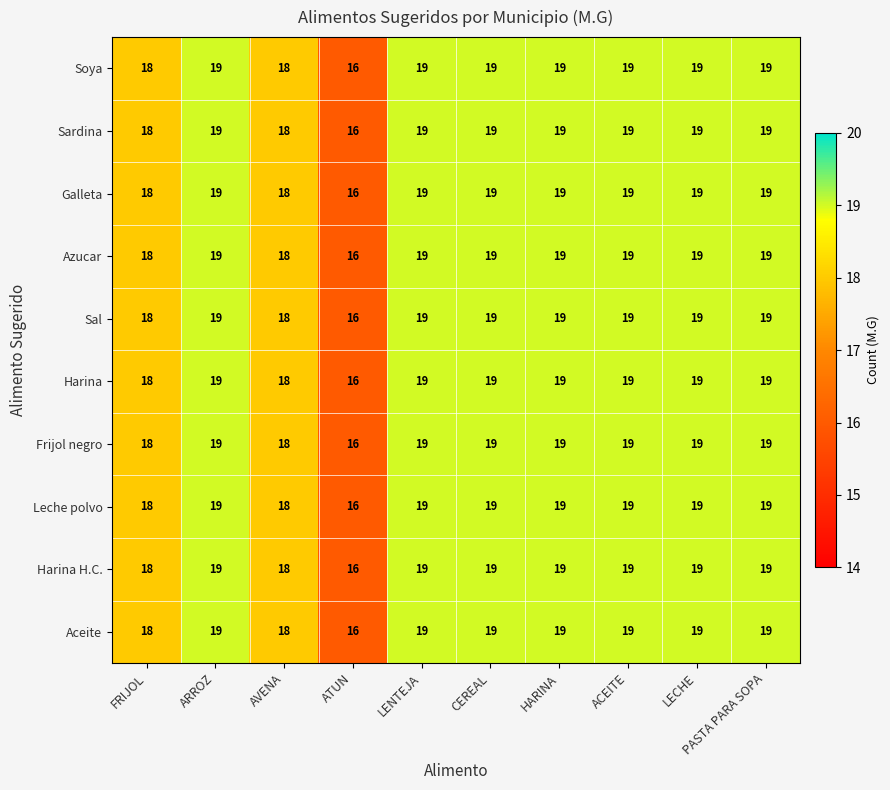

At which label does Frijol negro reach its minimum?

ATUN